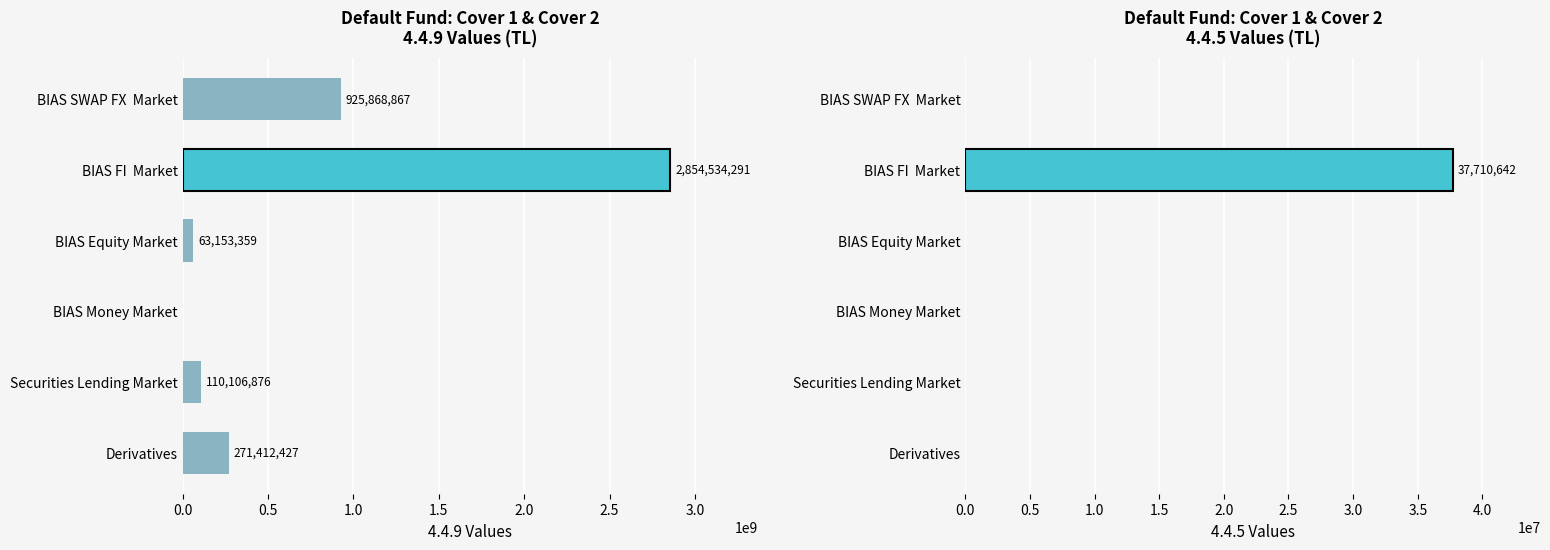

Reading left to right, list all the values displayed in this chart.

4.4.9: Derivatives=271412427.4	Securities Lending Market=110106875.7	BIAS Money Market=0.0	BIAS Equity Market=63153359.0	BIAS FI  Market=2854534291.0	BIAS SWAP FX  Market=925868866.8
4.4.5: Derivatives=0.0	Securities Lending Market=0.0	BIAS Money Market=0.0	BIAS Equity Market=0.0	BIAS FI  Market=37710642.0	BIAS SWAP FX  Market=0.0